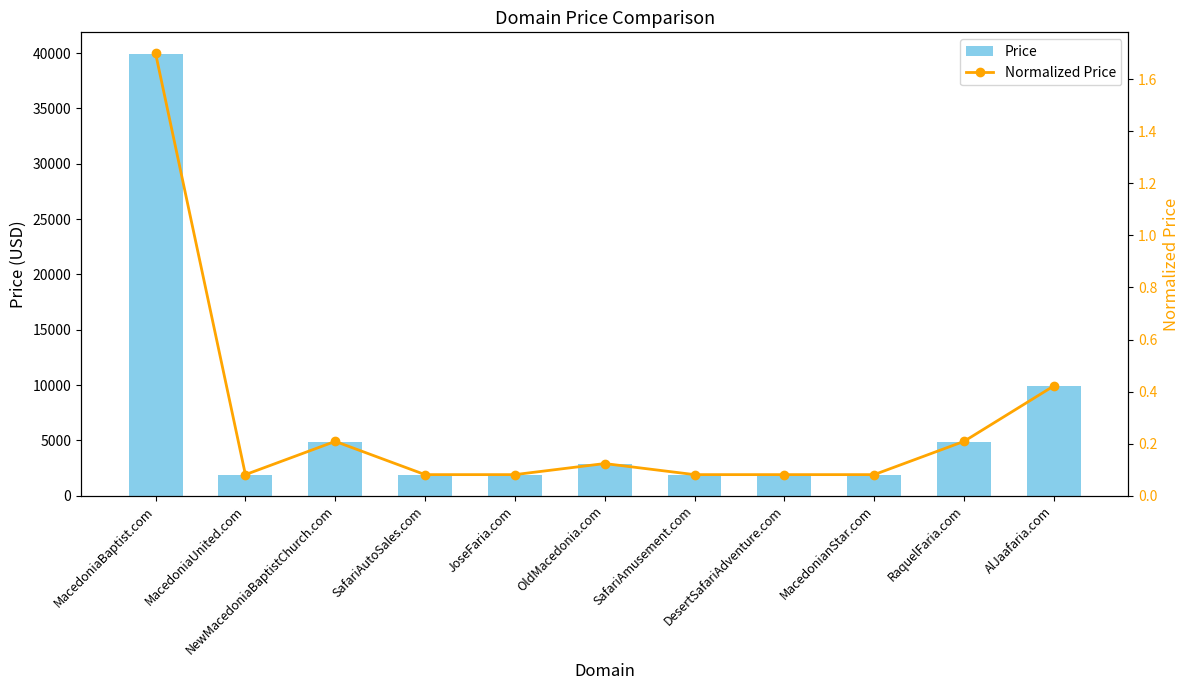

What is the maximum value shown in the chart?

39888.0